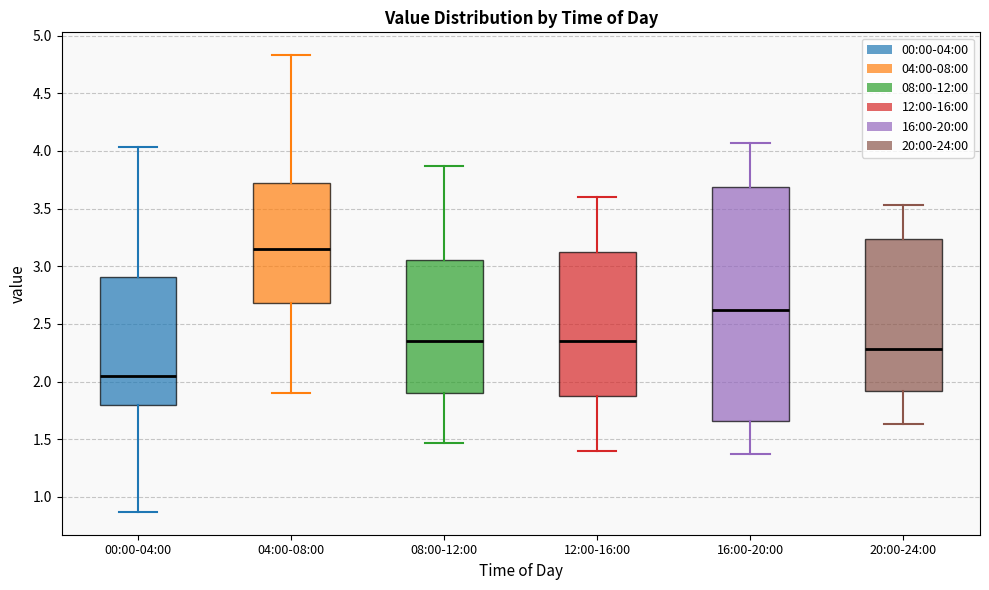

Which box has the highest median line?

04:00-08:00